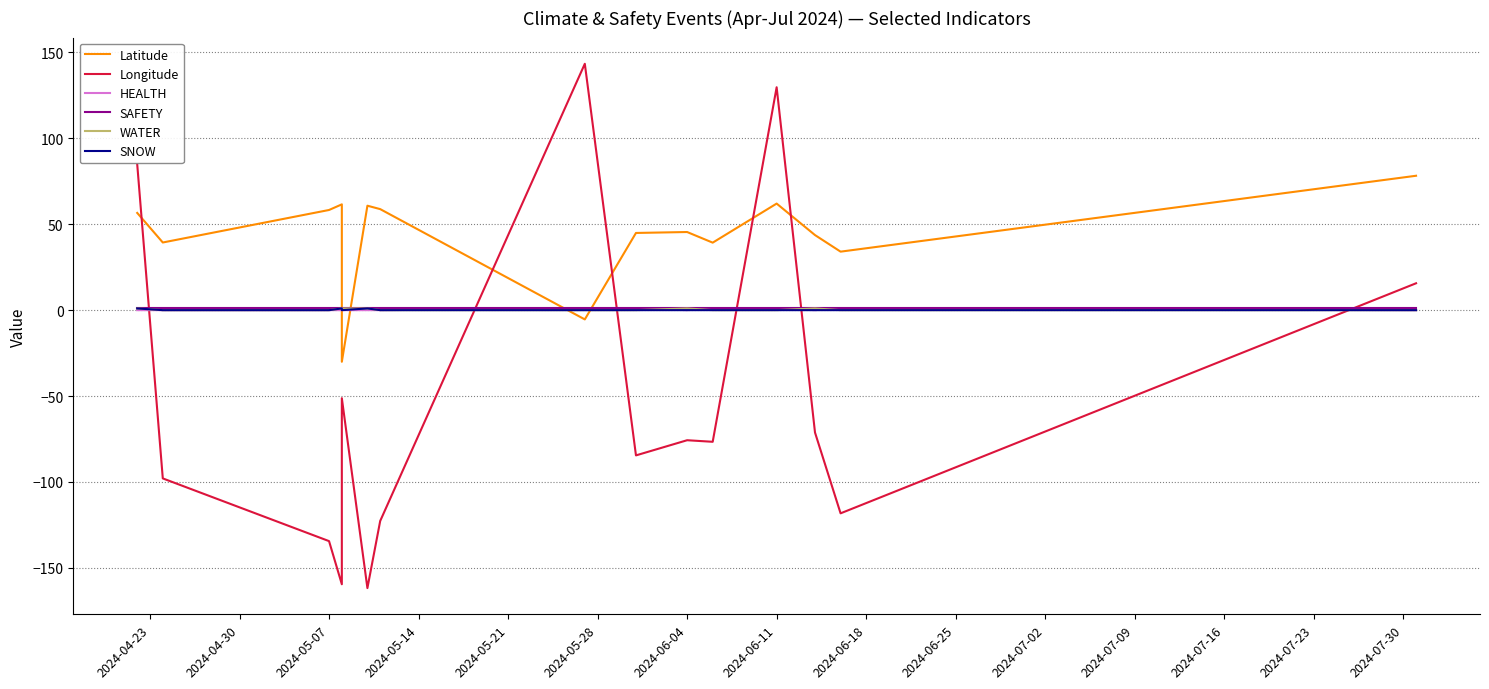

What value does the SAFETY series have at 2024-06-18?

1.0